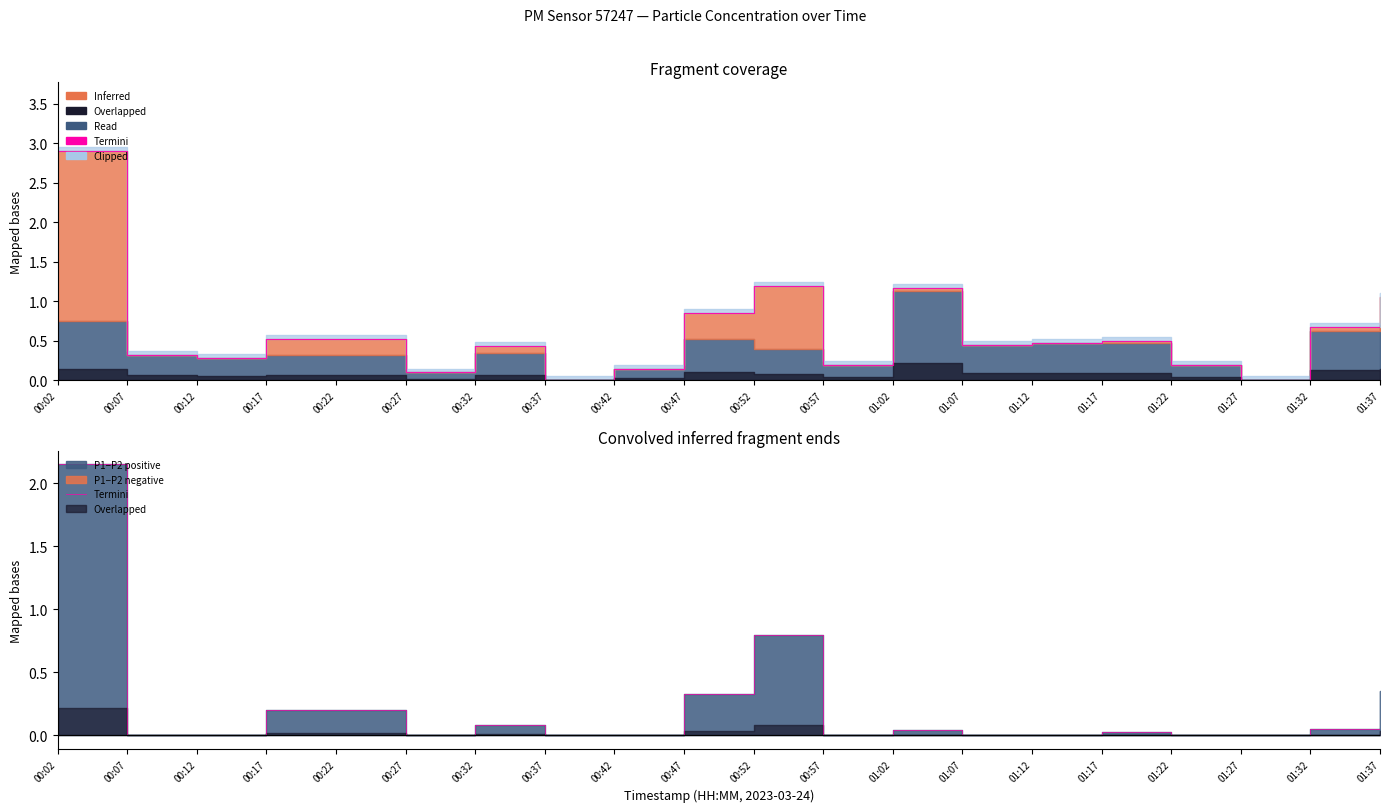

At which category does the chart reach its peak across all series?

00:02